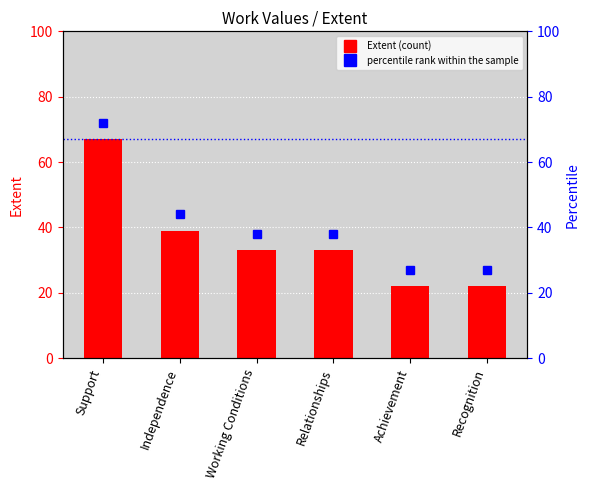

List the labels in order of value, smallest first.

Achievement, Recognition, Working Conditions, Relationships, Independence, Support